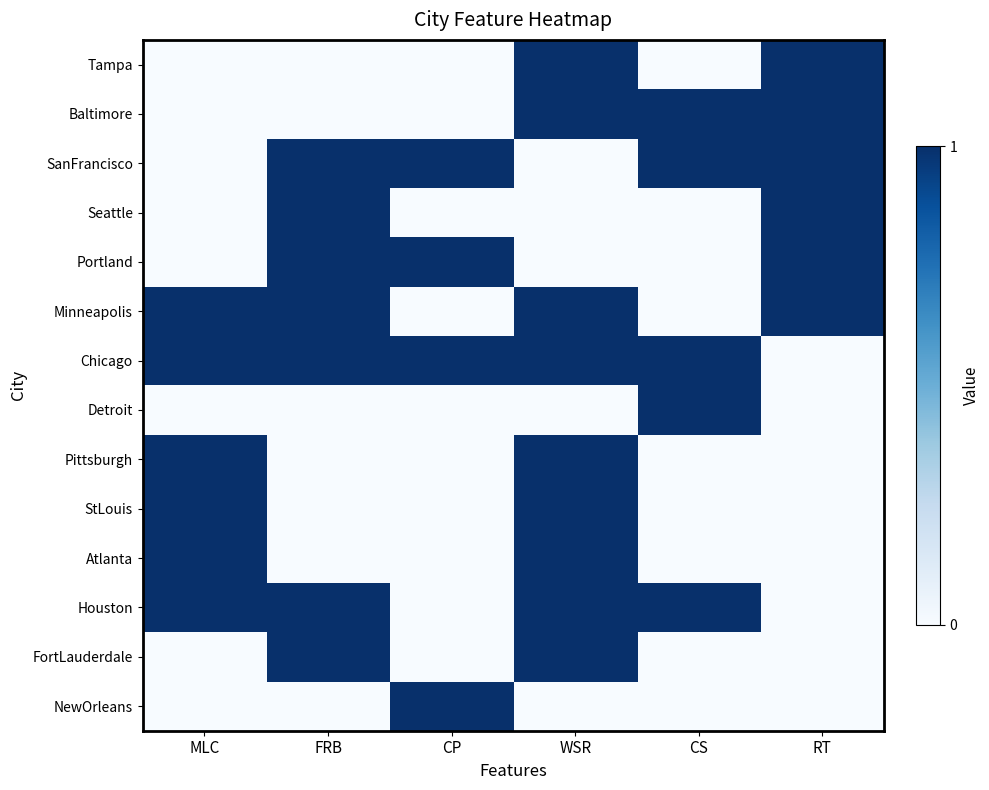

Between CS and MLC, which is larger?

CS